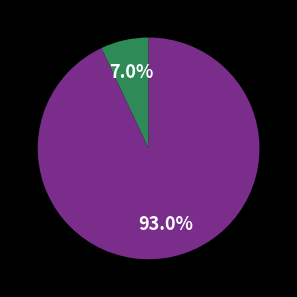

Is there any slice that represents more than half of the pie?

Yes